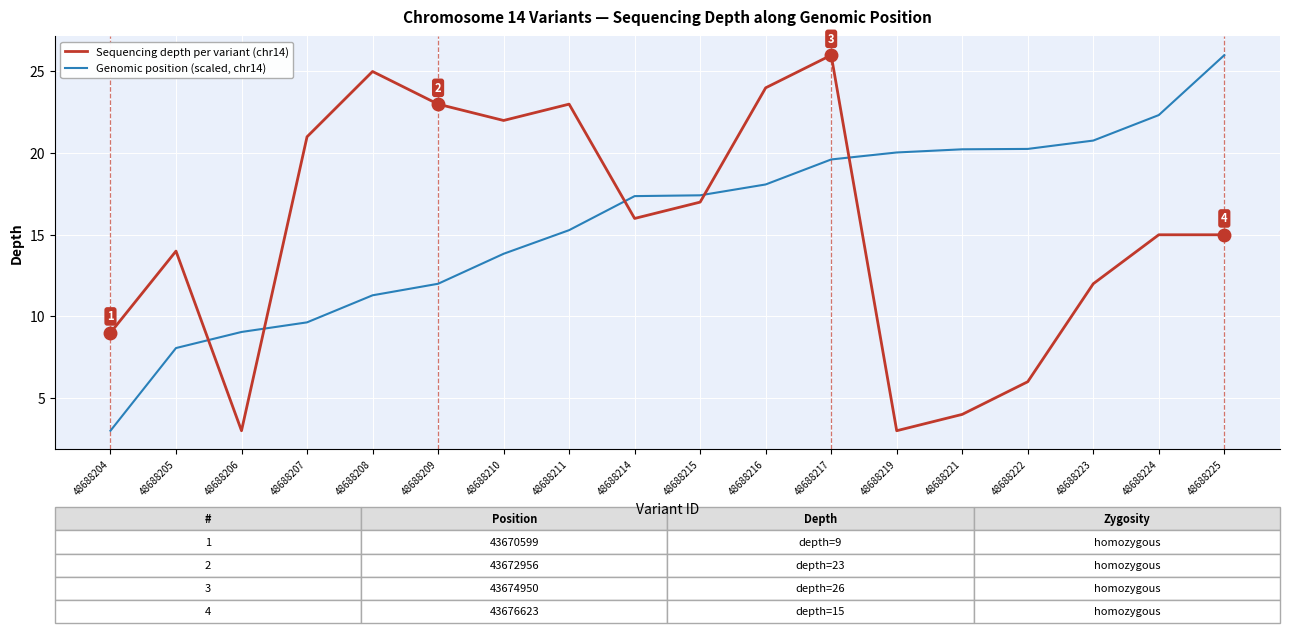

True or false: Sequencing depth per variant (chr14) and Genomic position (scaled, chr14) intersect in this chart.

True